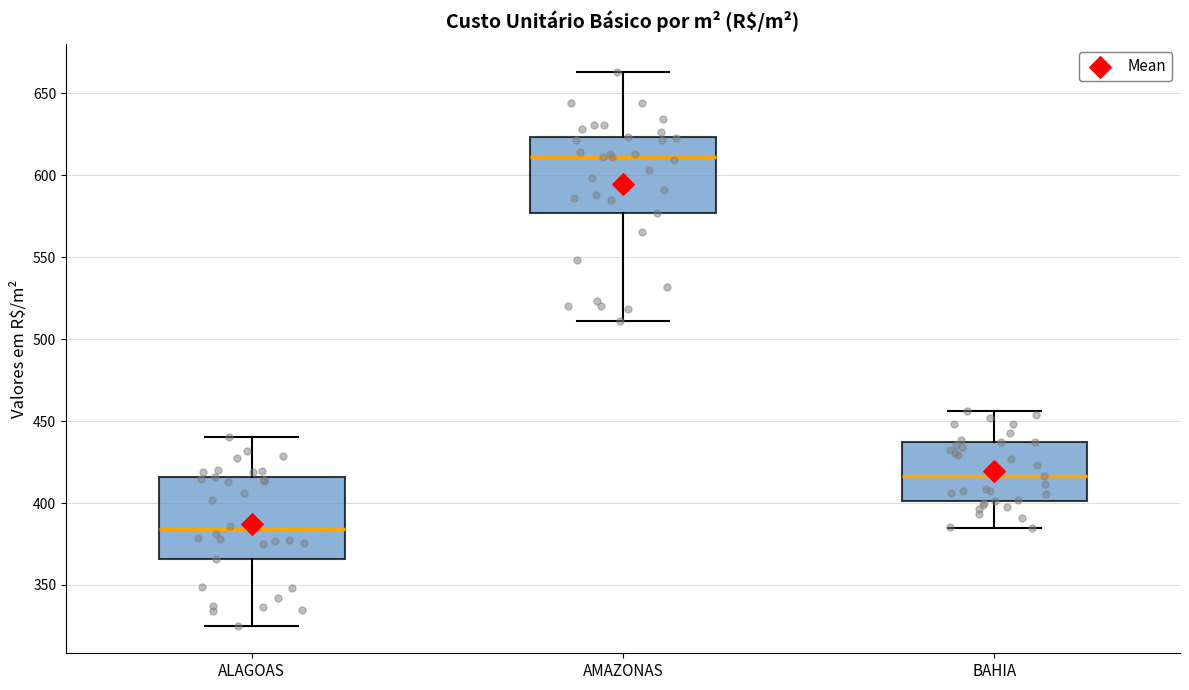

Reading left to right, read every box against the y-axis: the position of its median line, the range the box covers, and the ends of its whiskers. The values are not printed on the chart, so give them approximately, as read against the axis.

ALAGOAS: median 385, box 365 to 415, whiskers 325 to 440
AMAZONAS: median 610, box 575 to 625, whiskers 510 to 665
BAHIA: median 415, box 400 to 435, whiskers 385 to 455